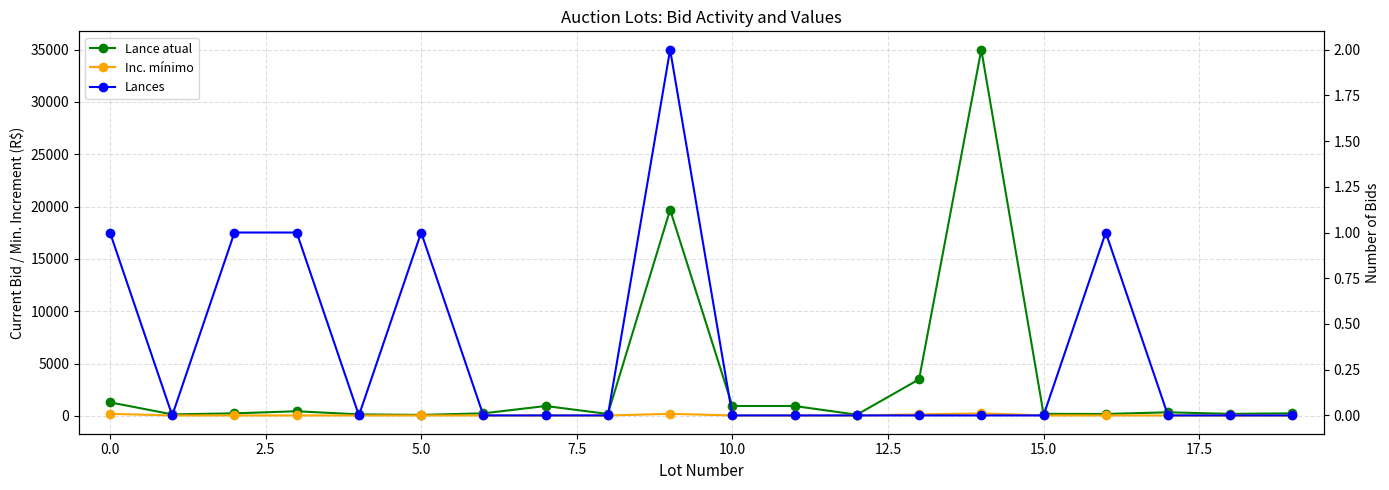

How many values in the Lance atual series exceed 250?

9